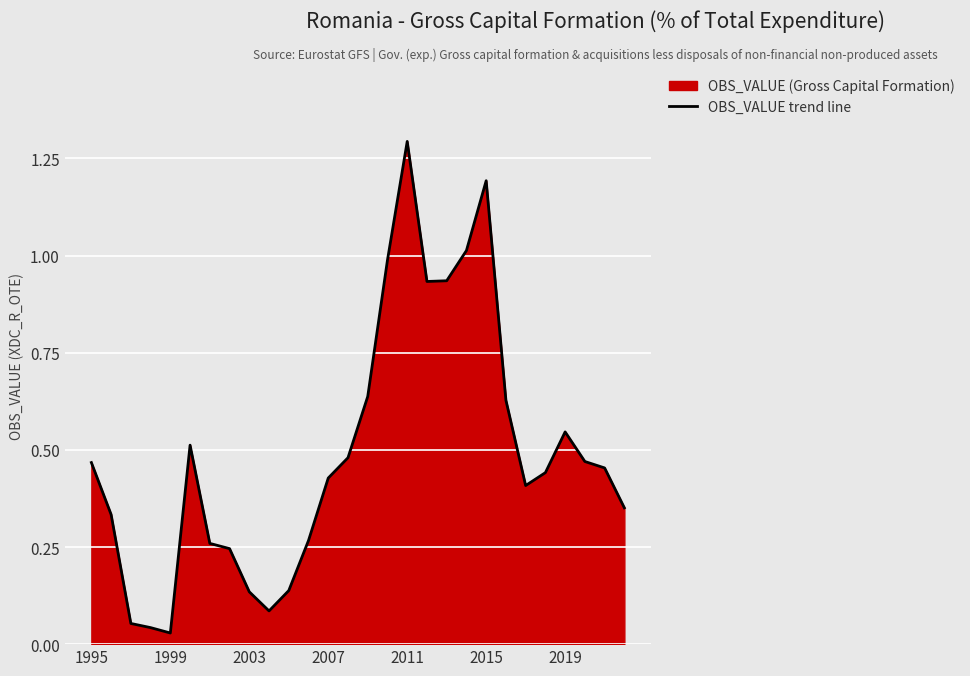

What is the maximum value shown in the chart?

1.3